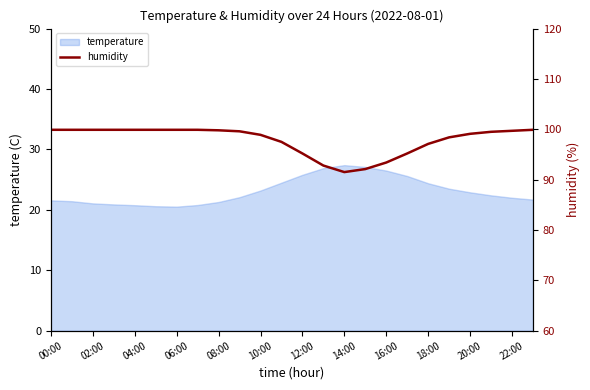

What is the value of the 12th point from the left?

97.5